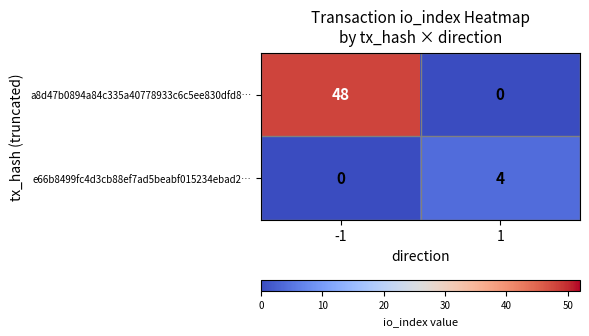

List the series in order of their peak value, highest first.

a8d47b0894a84c335a40778933c6c5ee830dfd8…, e66b8499fc4d3cb88ef7ad5beabf015234ebad2…